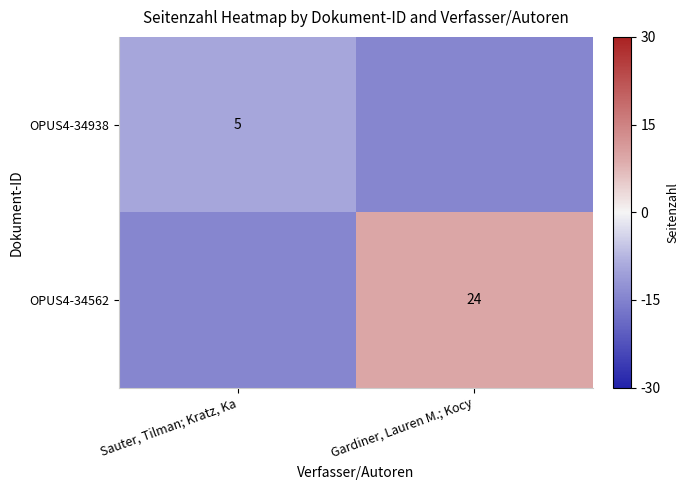

Is the value of OPUS4-34562 at Gardiner, Lauren M.; Kocy greater than the value of OPUS4-34938 at Sauter, Tilman; Kratz, Ka?

Yes